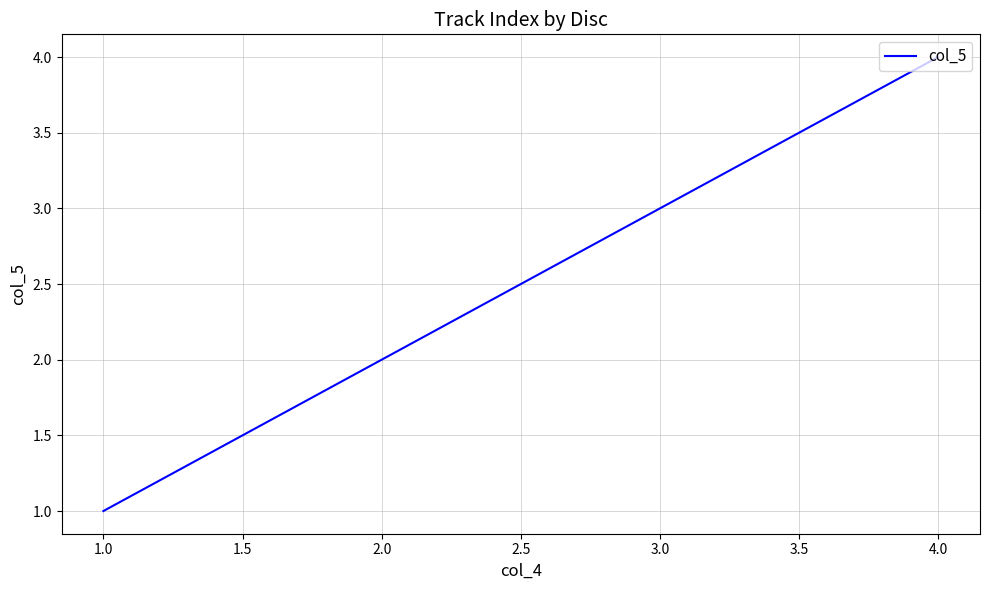

Reading left to right, list all the values displayed in this chart.

1	2	3	4